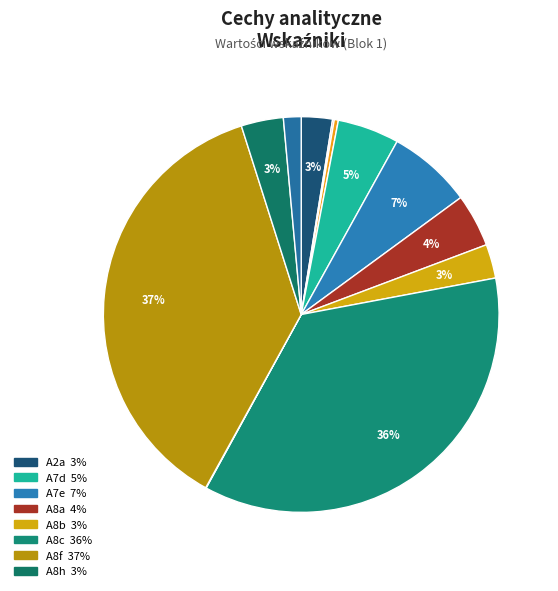

Which slice is the largest?

A8f